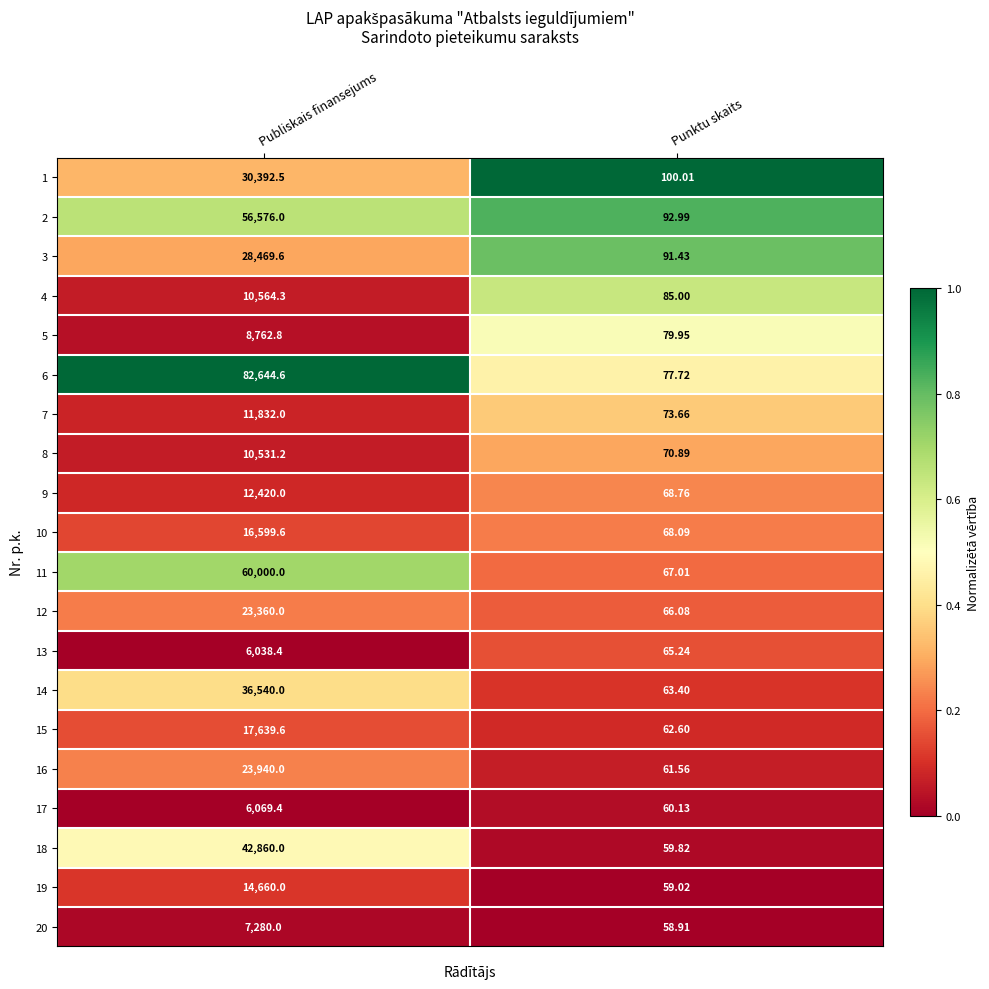

Which series has the widest spread of values?

6